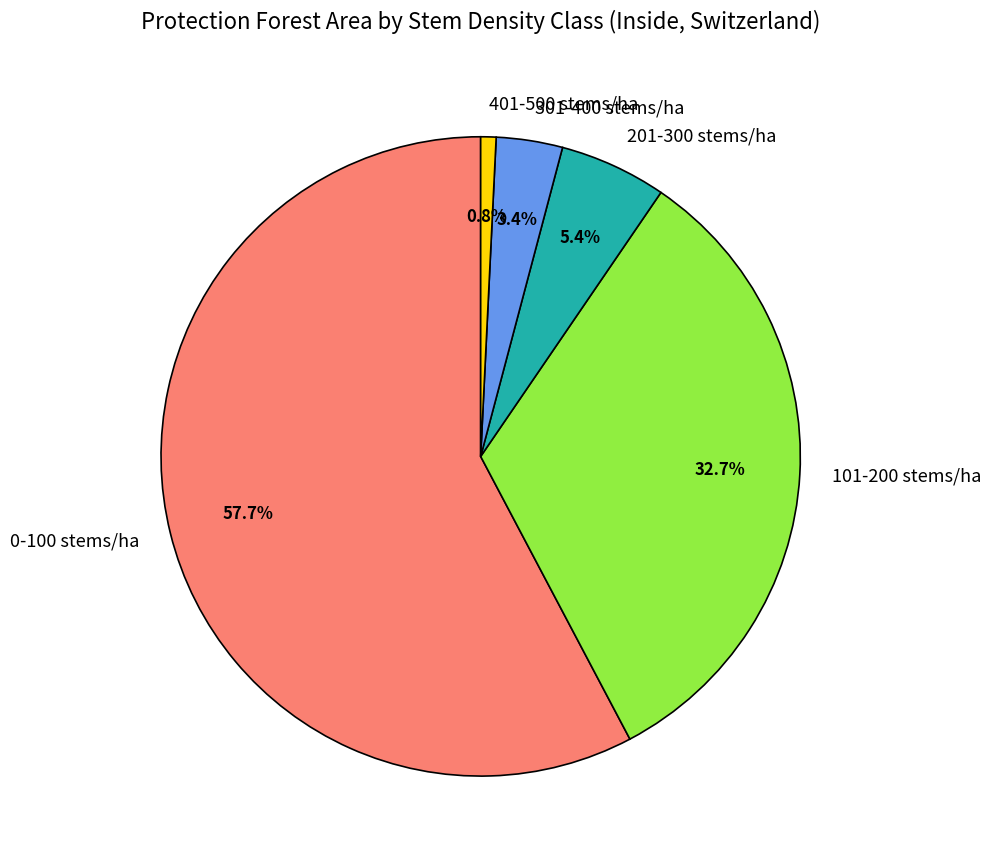

How many slices are in this pie chart?

5